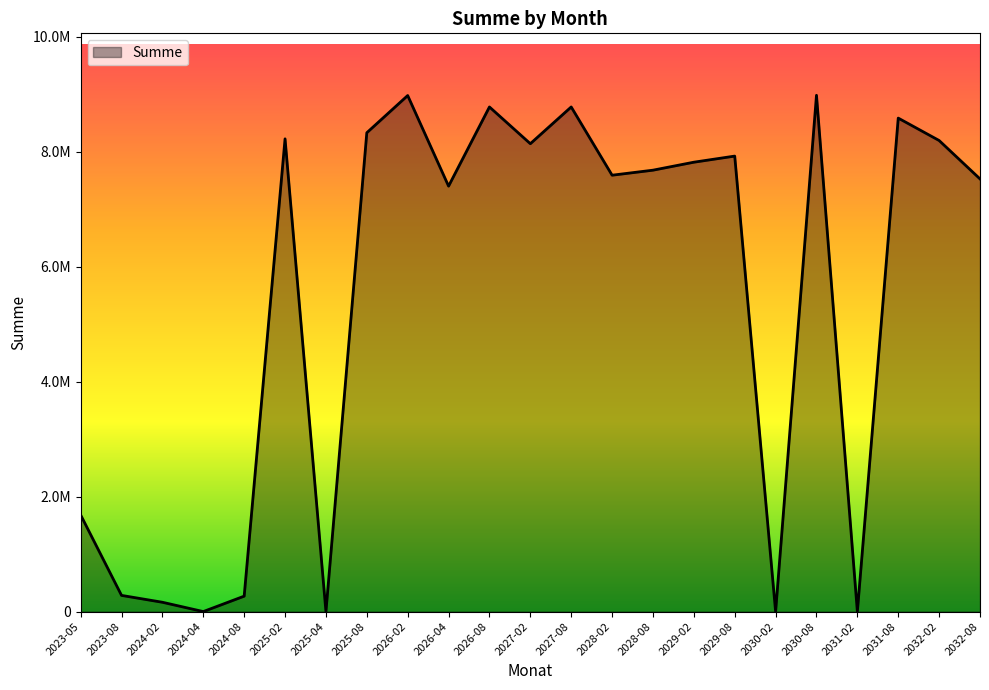

At which category does the chart reach its peak across all series?

2030-08